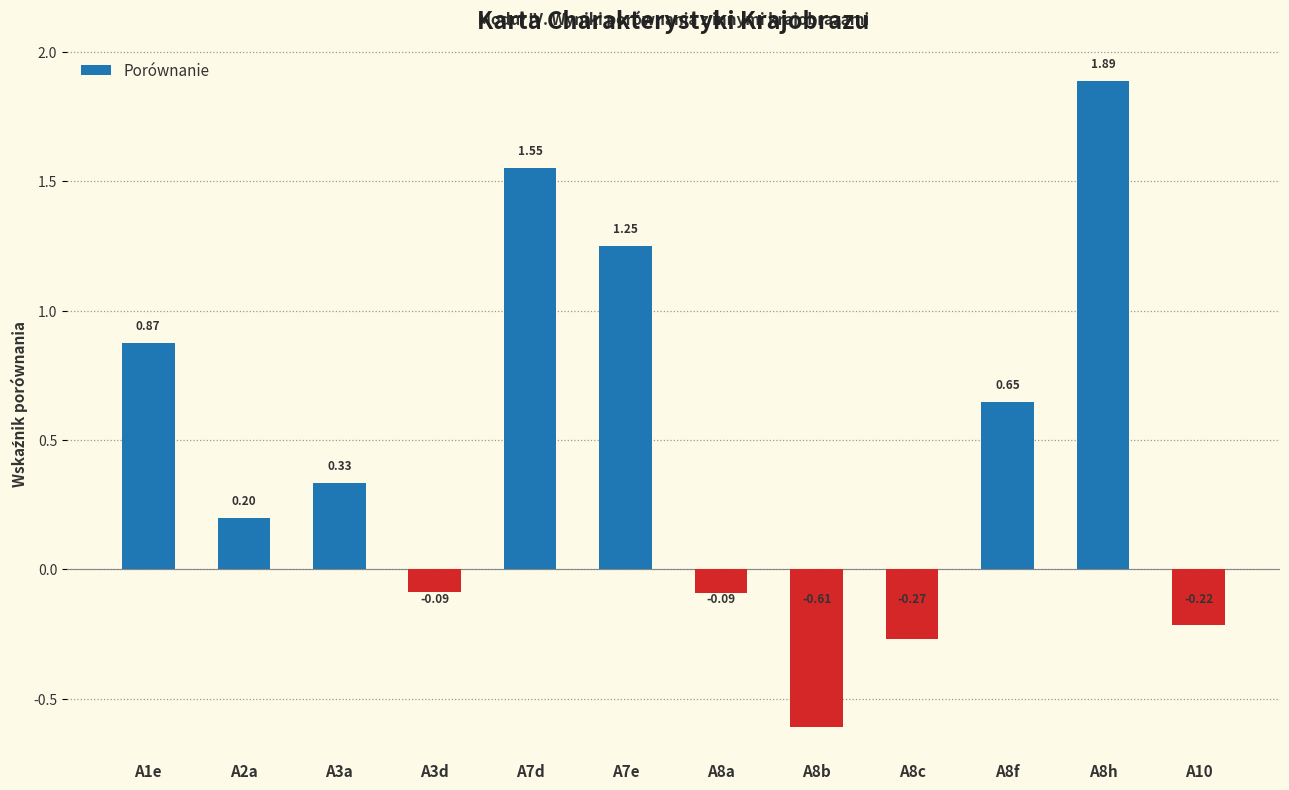

What is the difference between the maximum and second lowest values?

2.2